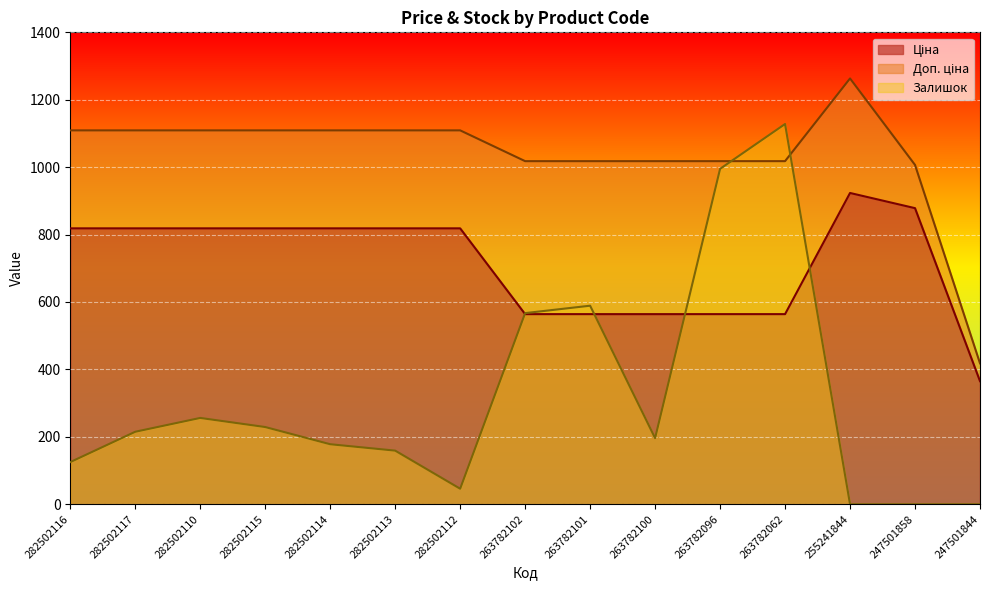

How many data points in Залишок are above 196?

7